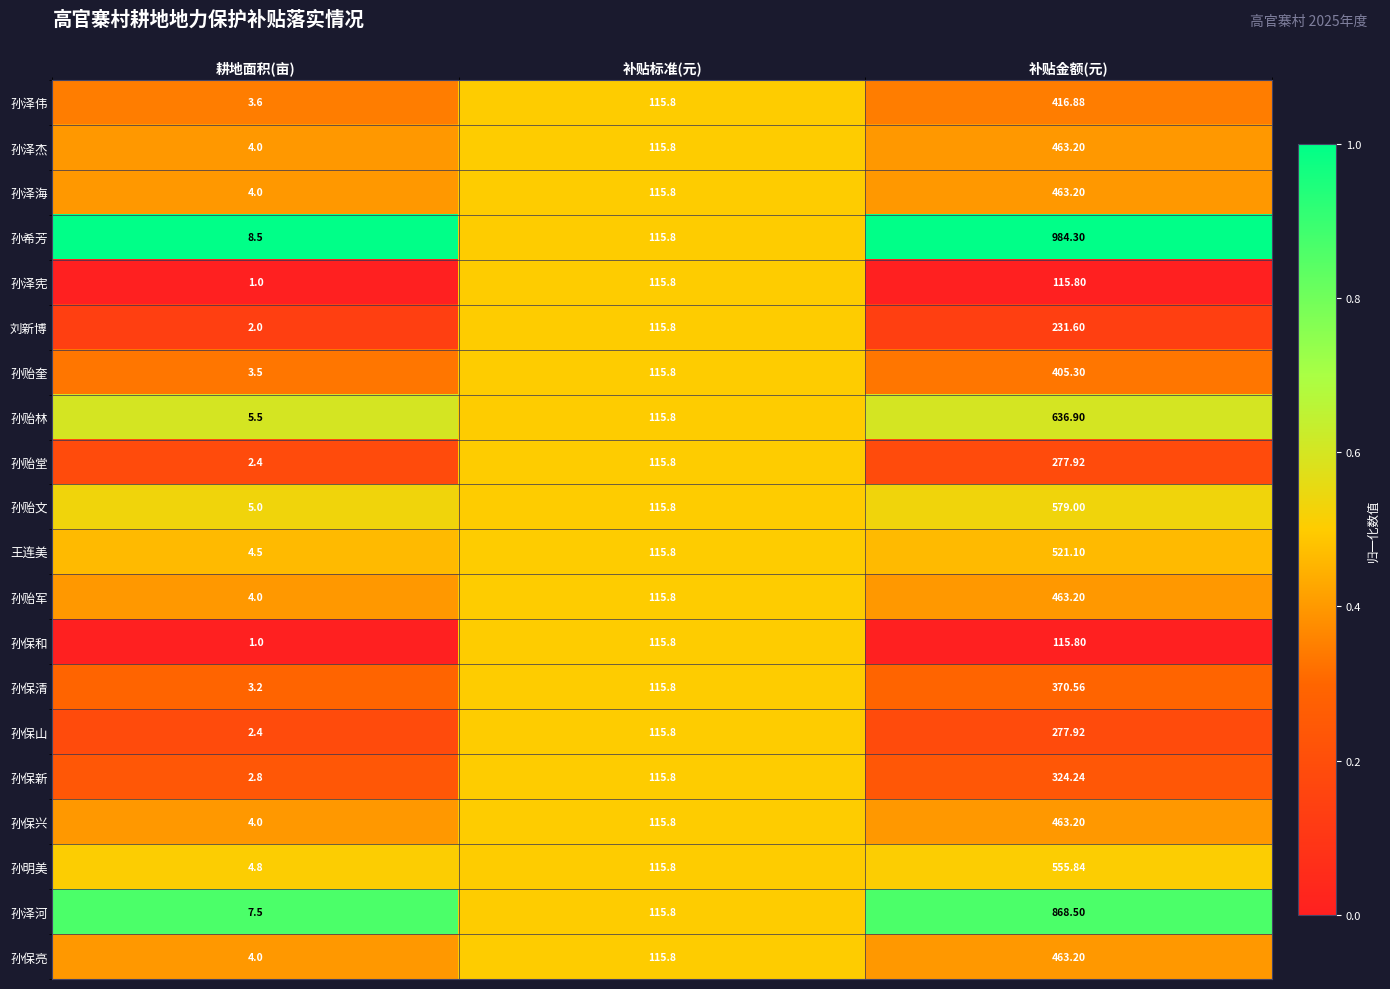

Which label corresponds to the largest value in the chart?

补贴金额(元)